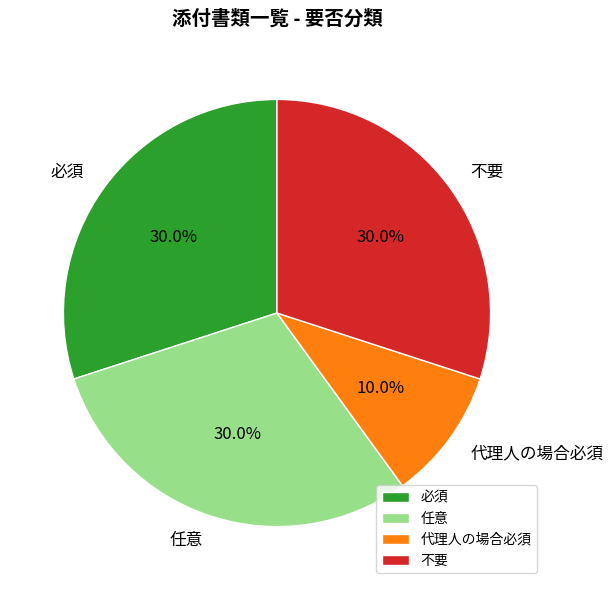

Combined, do 代理人の場合必須 and 任意 account for over 50%?

No